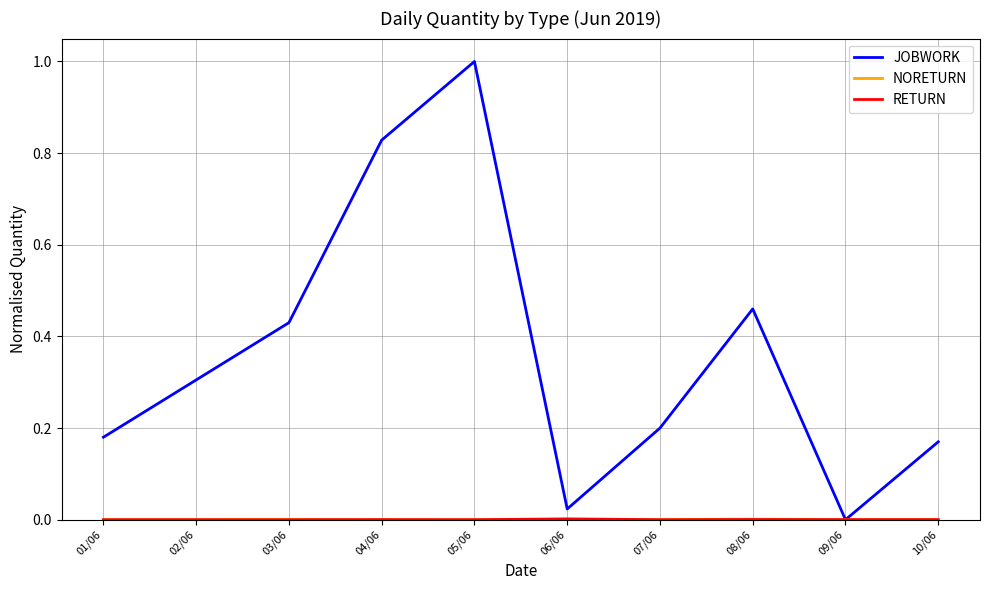

Which series has the largest range (max minus min)?

JOBWORK